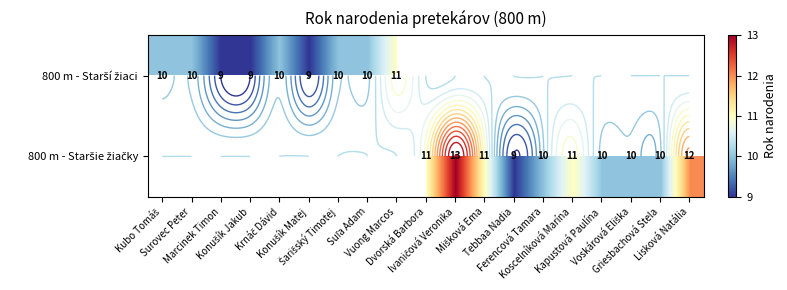

At which label does 800 m - Starší žiaci reach its peak?

Vuong Marcos